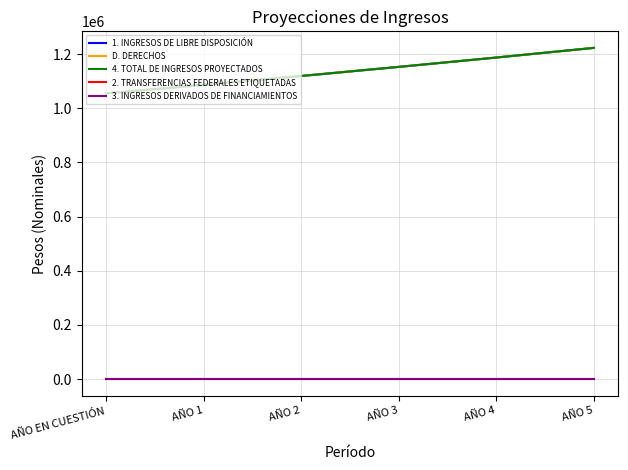

Which series changed the most between AÑO EN CUESTIÓN and AÑO 2?

1. INGRESOS DE LIBRE DISPOSICIÓN